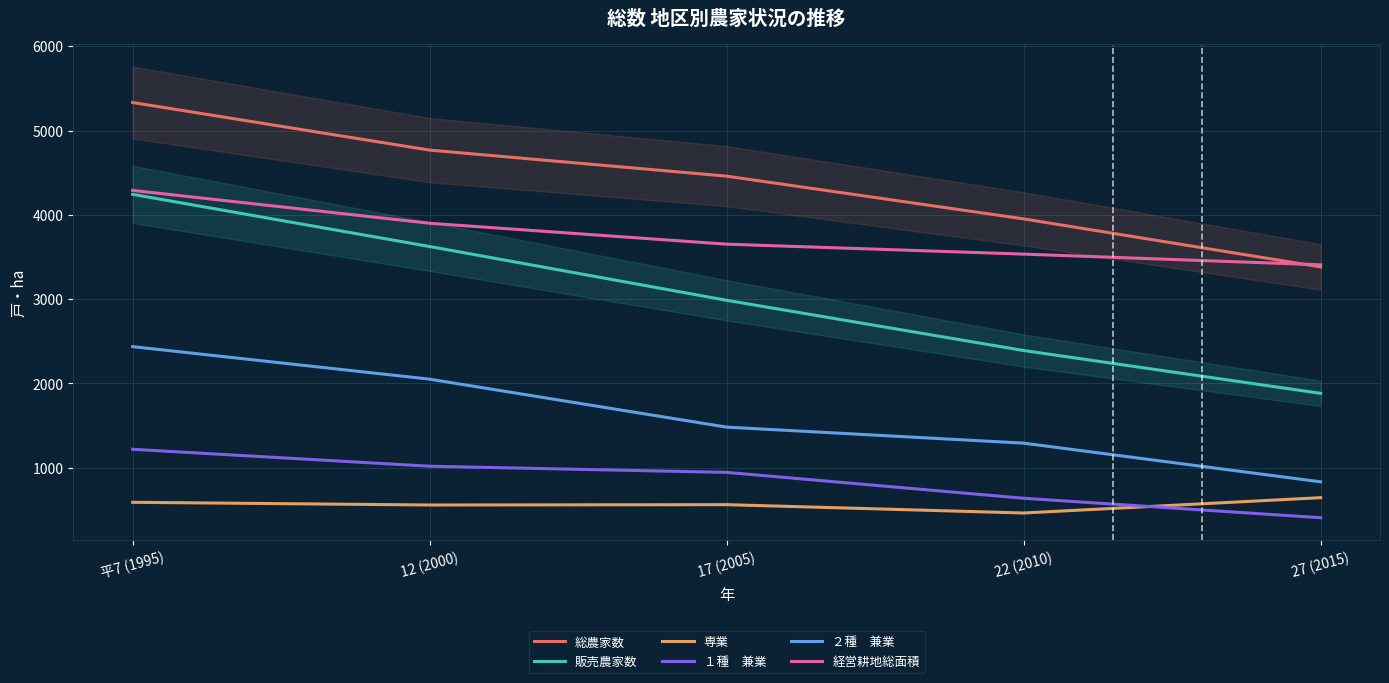

How many ２種　兼業 values are between 1291 and 2050?

3